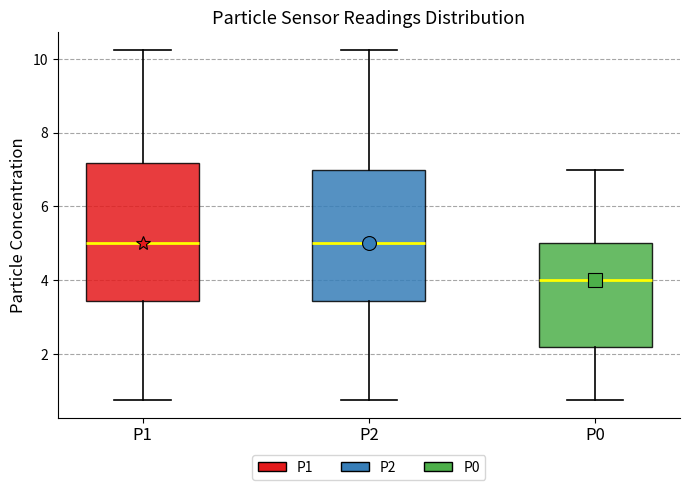

Where does the median line of the box for P2 sit on the y-axis? The values are not printed on the chart, so give them approximately, as read against the axis.

5.0